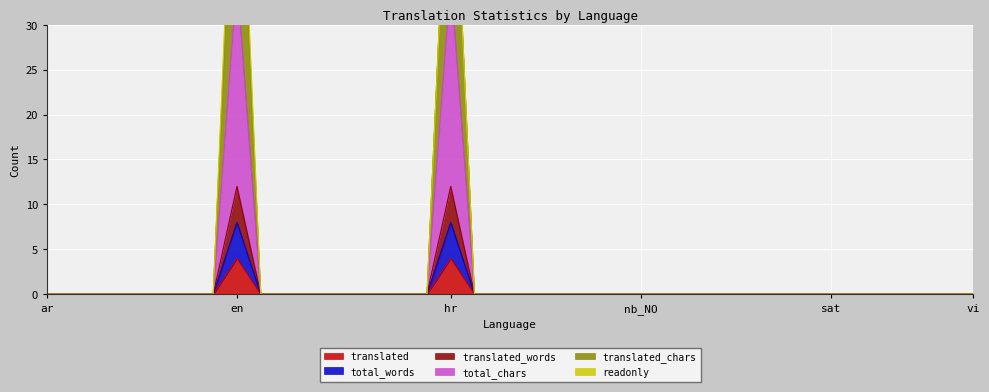

What position from the left is fa?

13